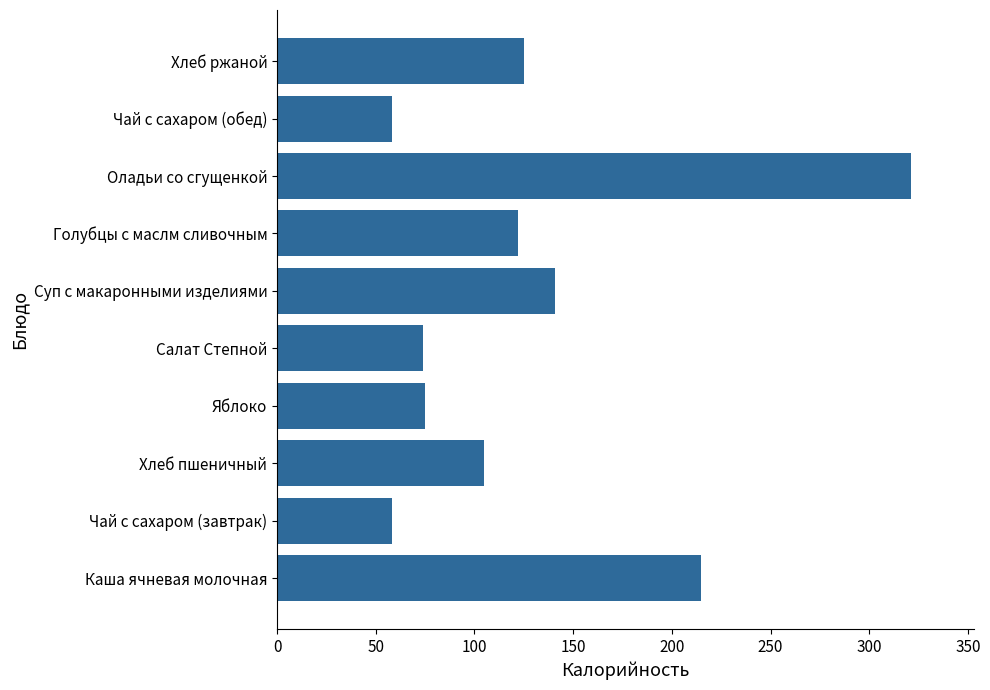

What is the smallest value displayed?

58.0